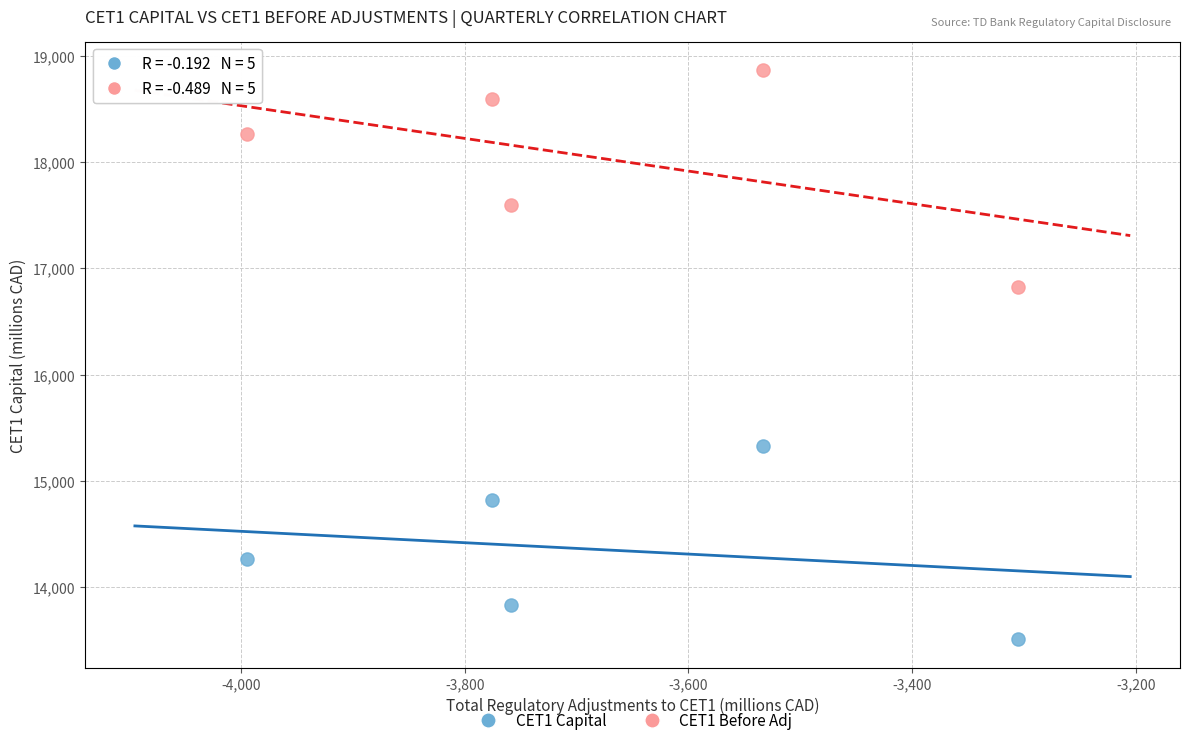

Across all data points, what is the average X value?

-3674